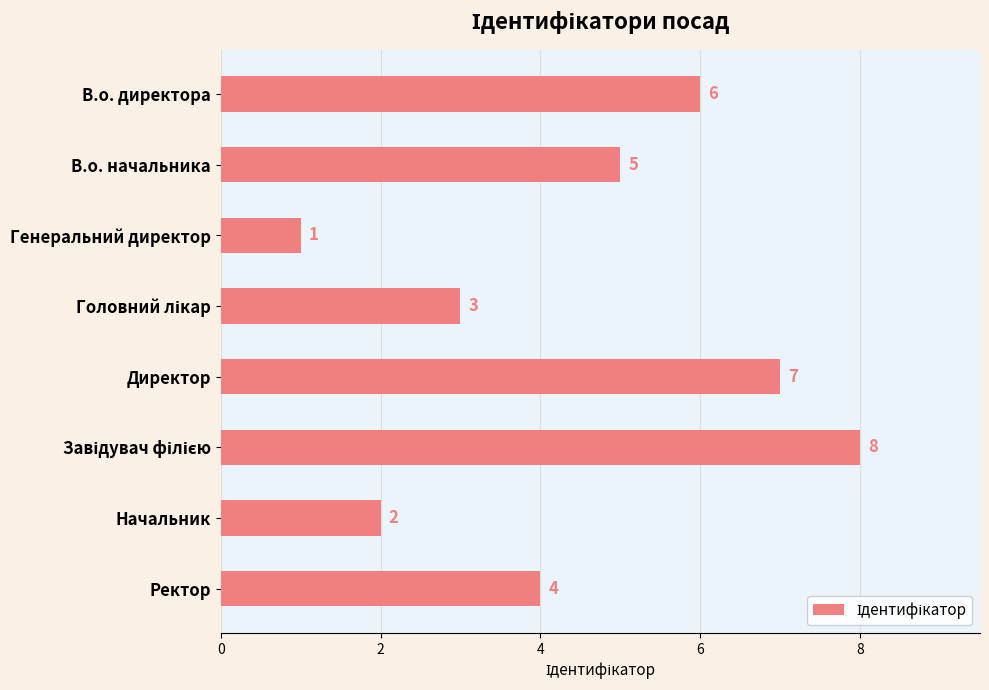

What position from the top is В.о. директора?

1